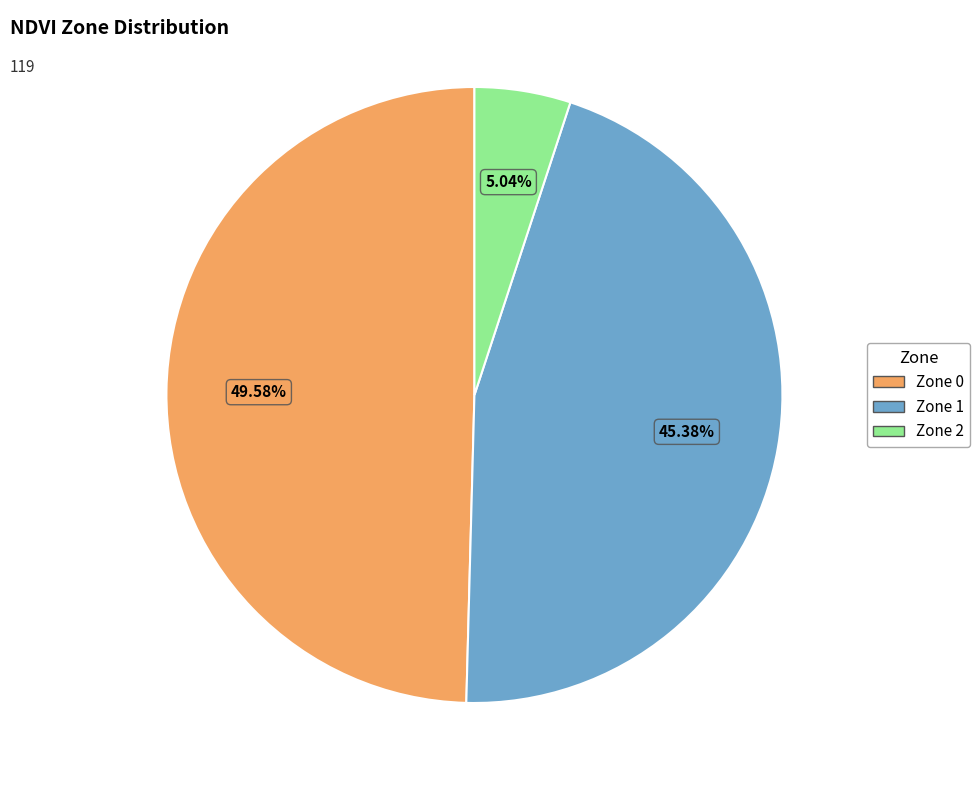

To the nearest percent, what portion does Zone 0 represent?

50%